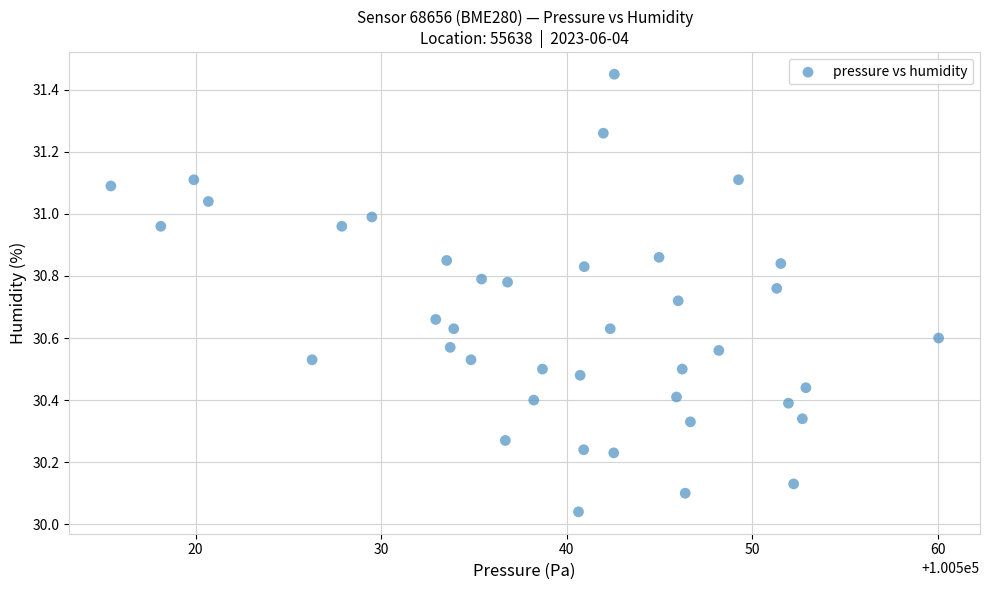

What is the range of X values (max minus min)?

44.6